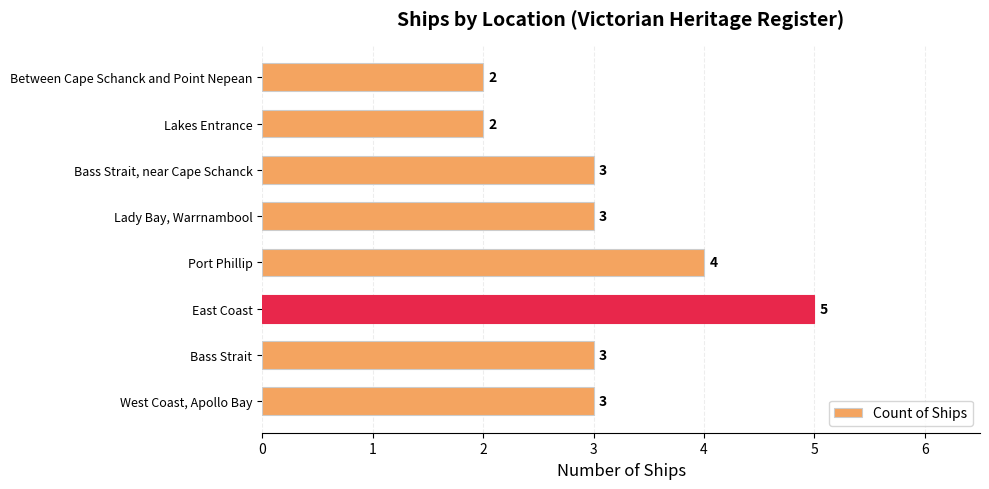

Which category has the highest value across all series?

East Coast